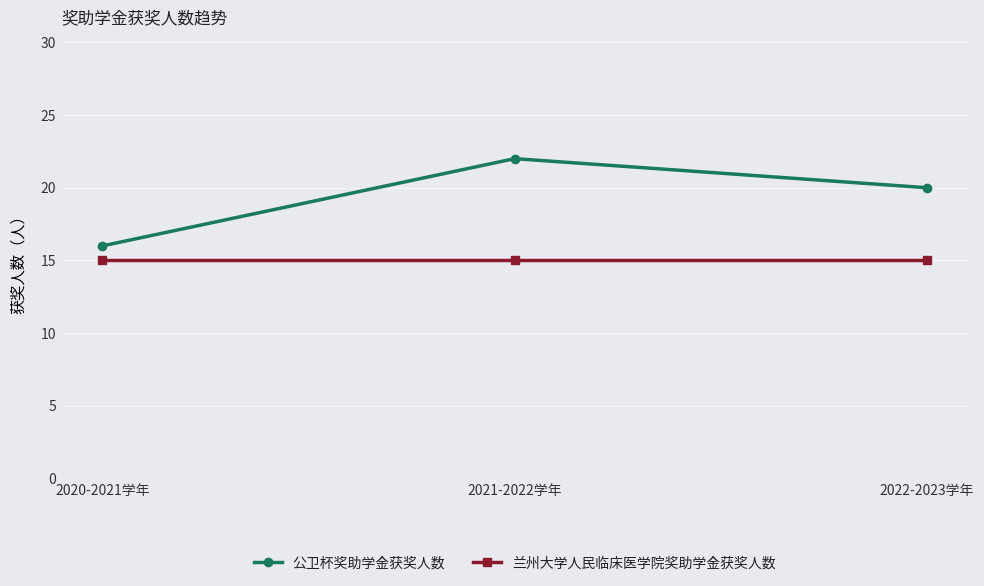

Where does the 公卫杯奖助学金获奖人数 series first go above 20?

2021-2022学年